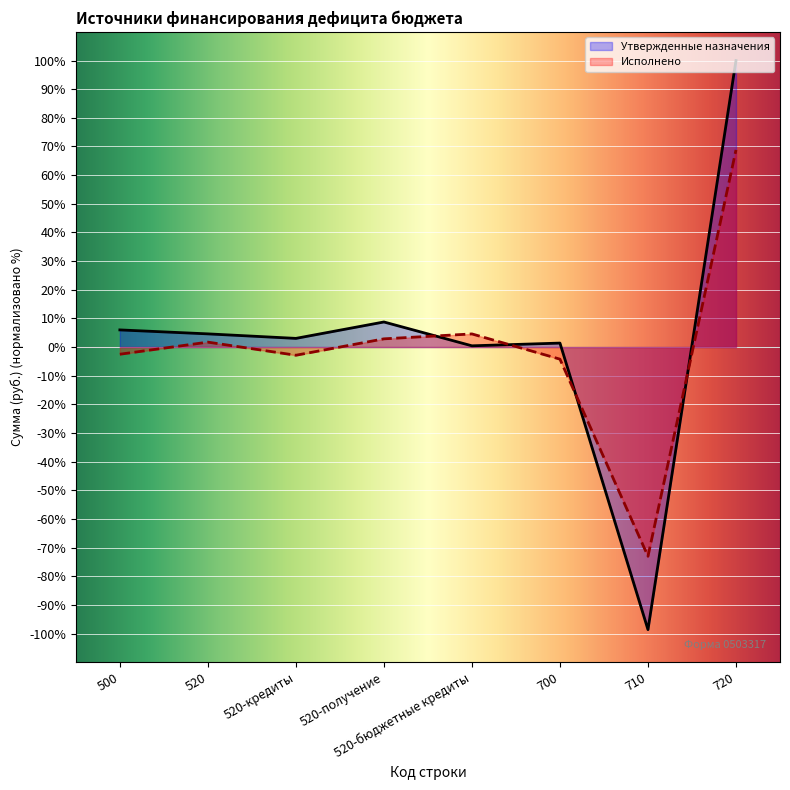

Does the chart display data point markers on the line(s)?

No